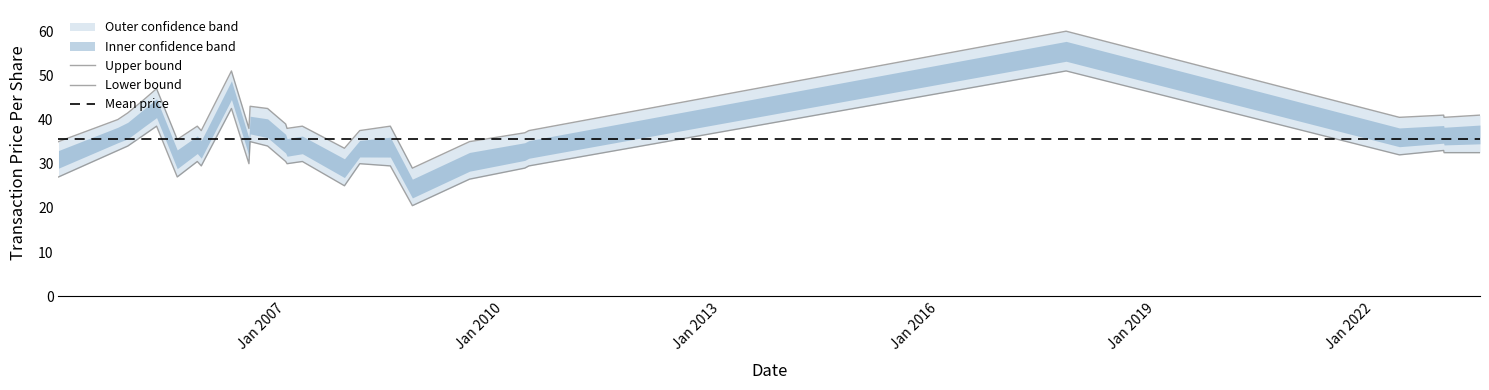

Which series has the widest spread of values?

transactionPricePerShareUpper